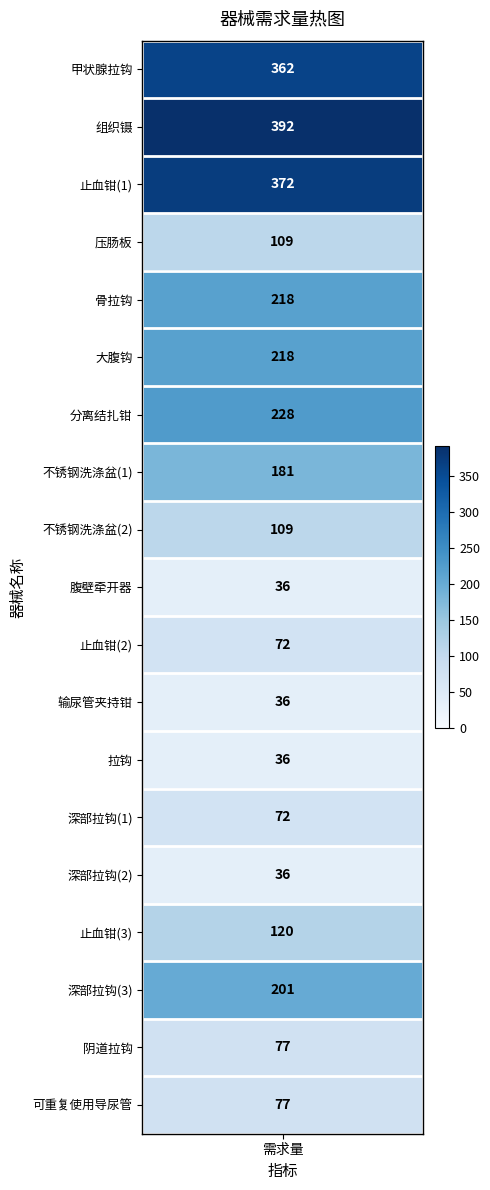

Is it true that the value at 9 is 15?

False